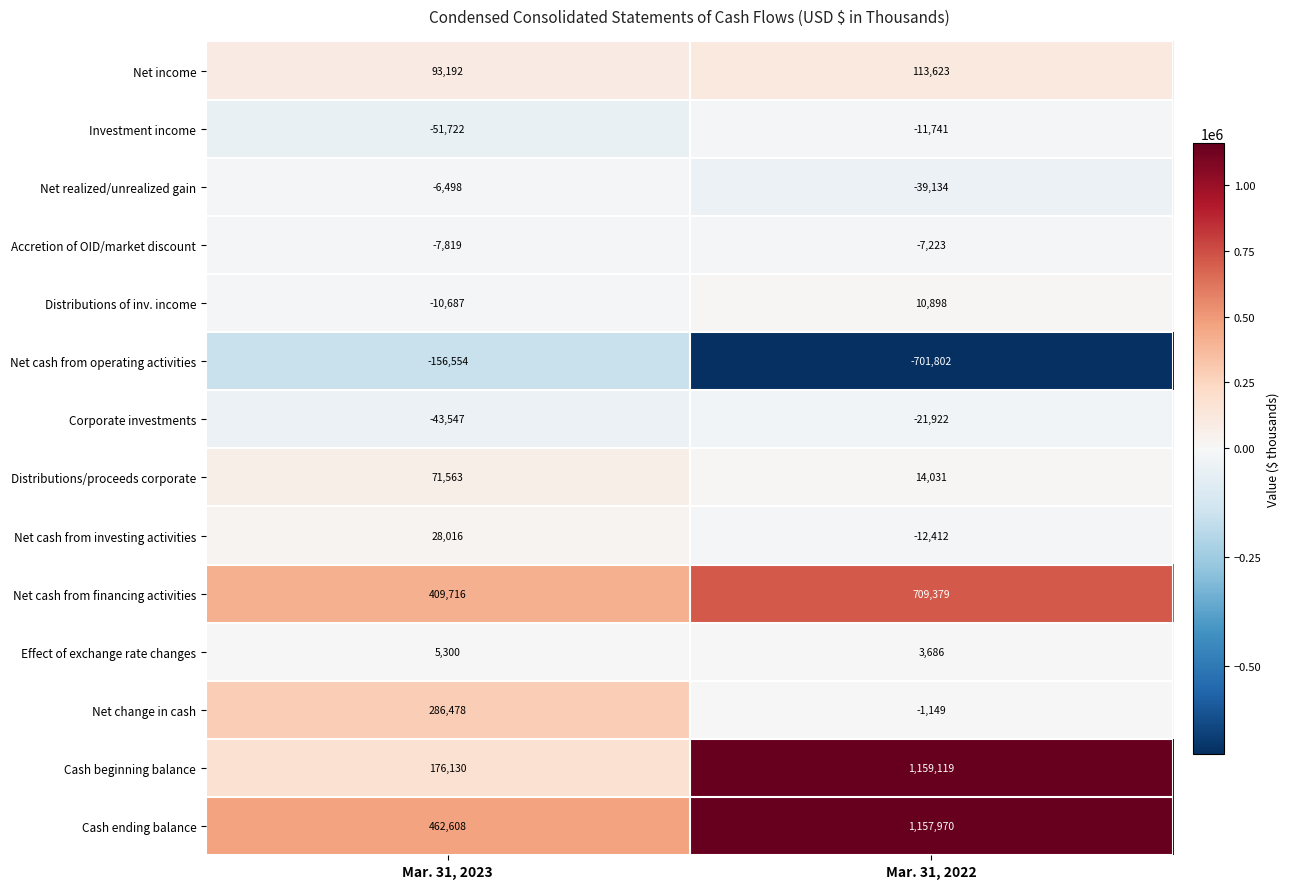

What is the spread (max minus min) of values at Mar. 31, 2022?

1860921